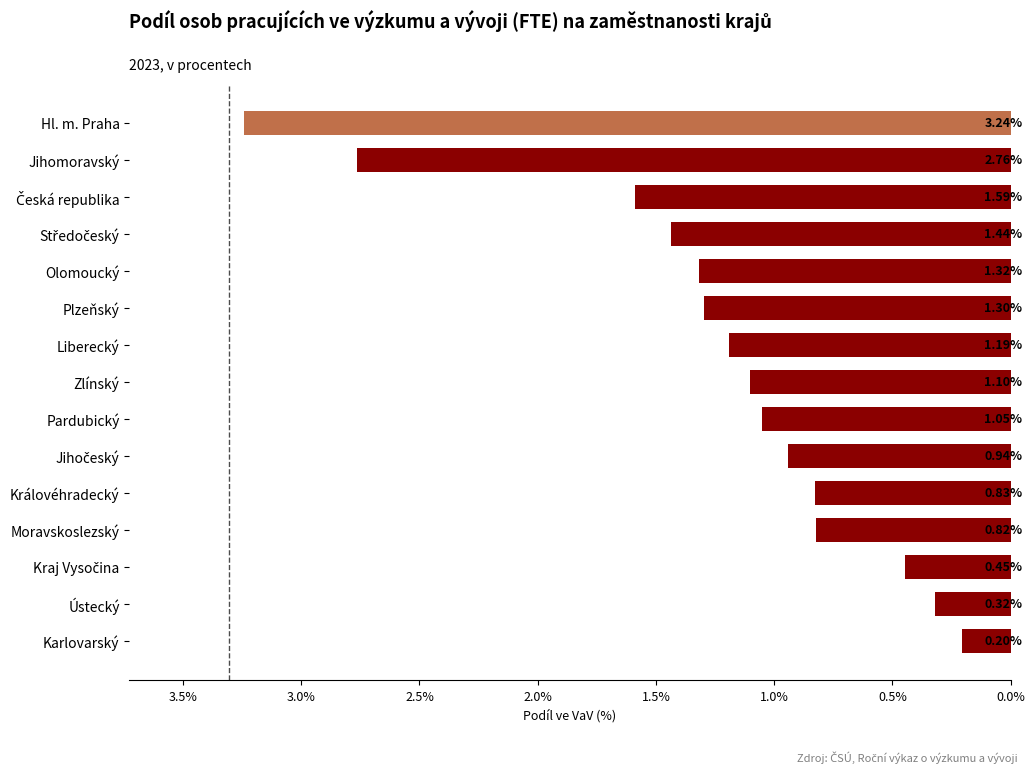

At which category does the chart reach its minimum across all series?

Karlovarský